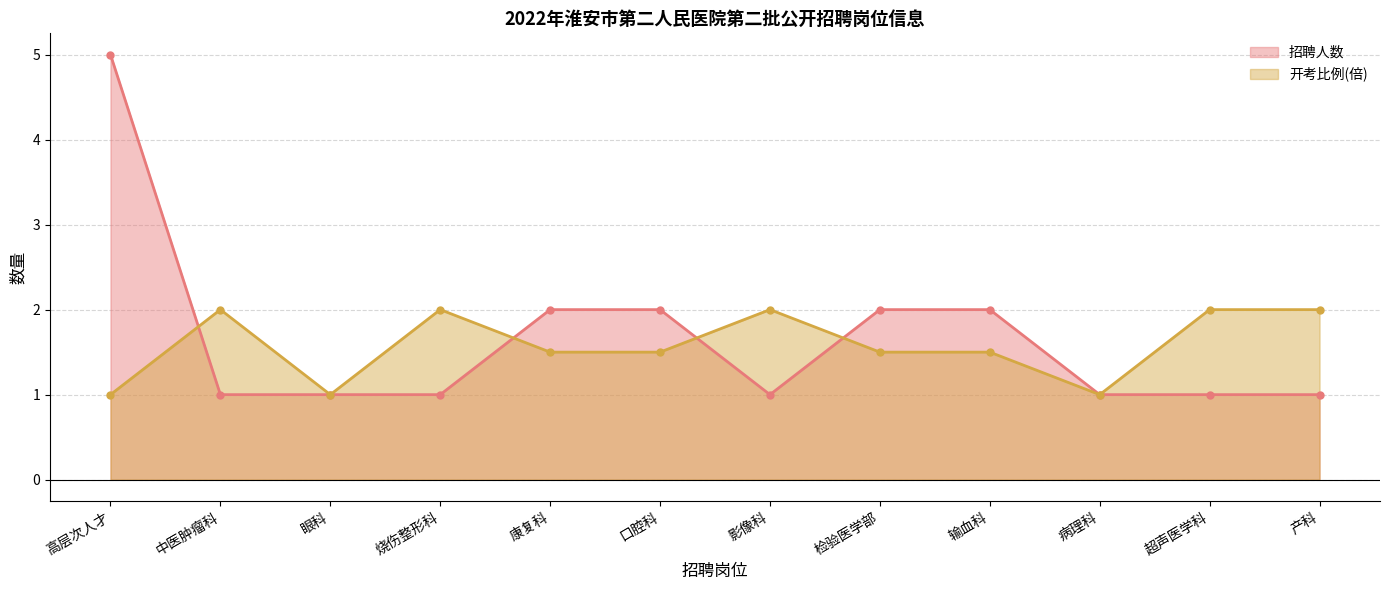

Rank the series by their maximum value, from lowest to highest.

开考比例(倍), 招聘人数